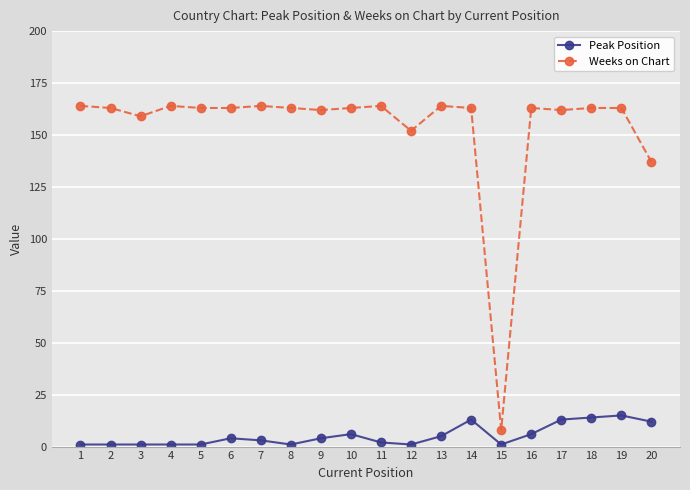

What is the sum of all Weeks on Chart values?

3067